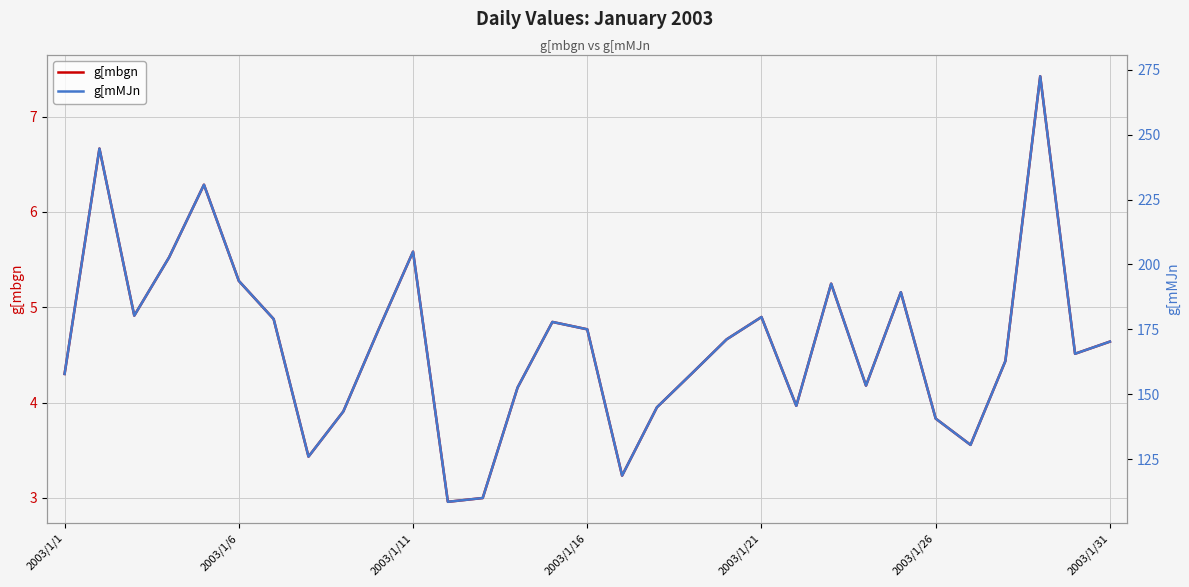

How many categories are shown in the chart?

31